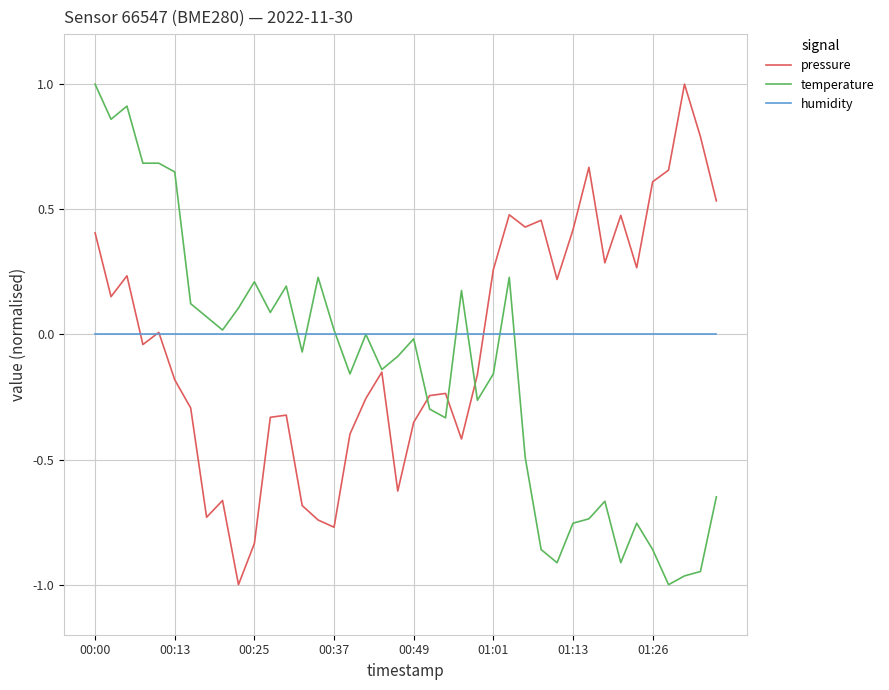

What is the difference between the second highest and second lowest values in the temperature series?

1.9